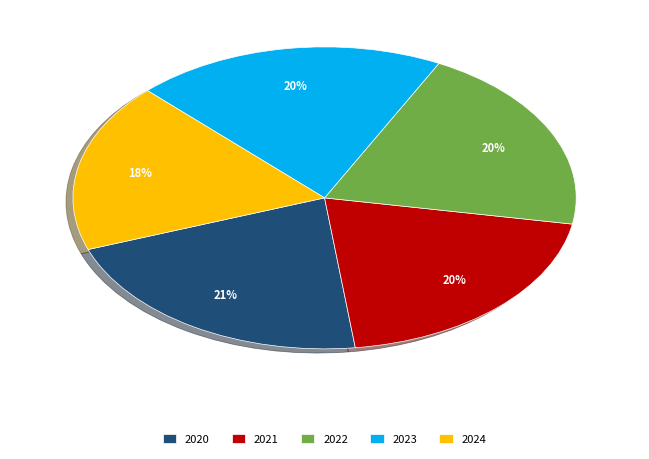

Approximately how many times larger is the value at 2020 compared to 2023?

1.1